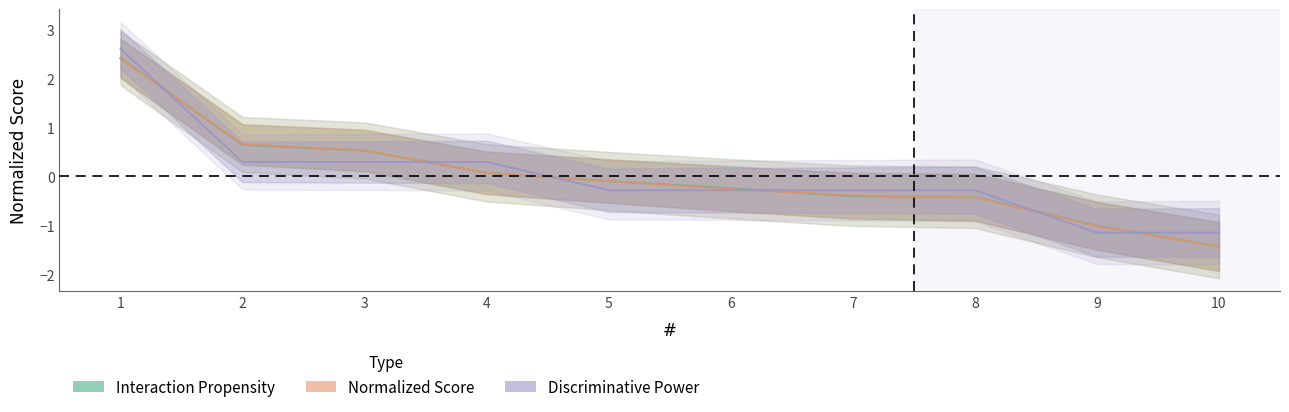

The Discriminative Power series shows -1.2 at 10. True or false?

True